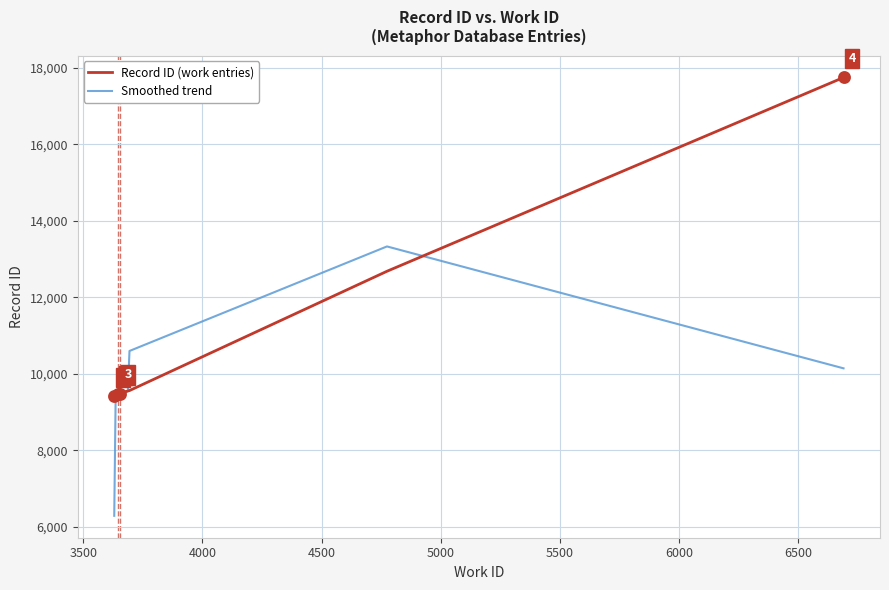

Which series has the widest spread of values?

Record ID (work entries)